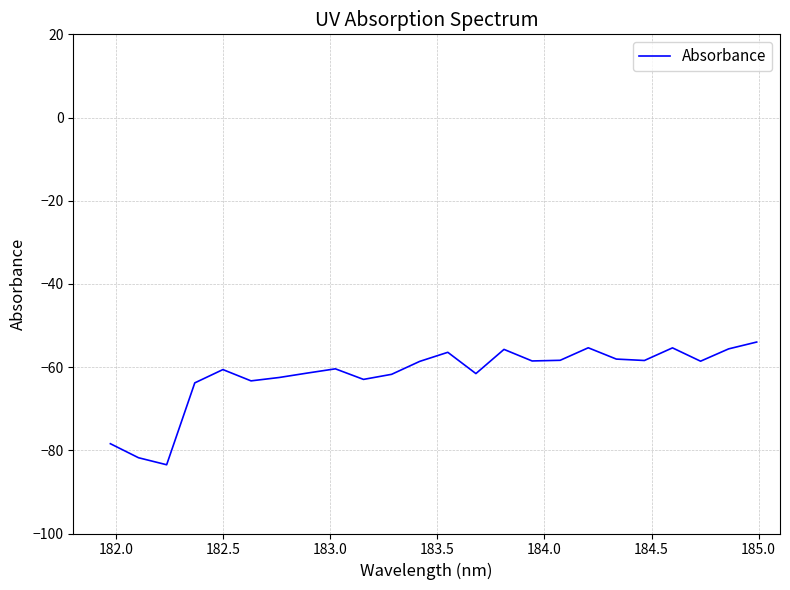

True or false: there are more than 0 points higher than both neighbors.

True